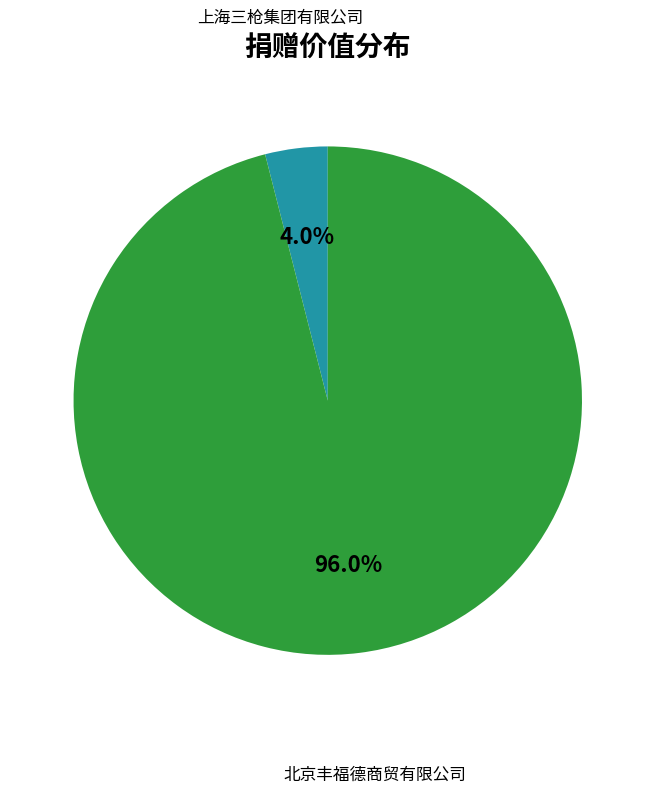

Is there a majority slice in this chart?

Yes